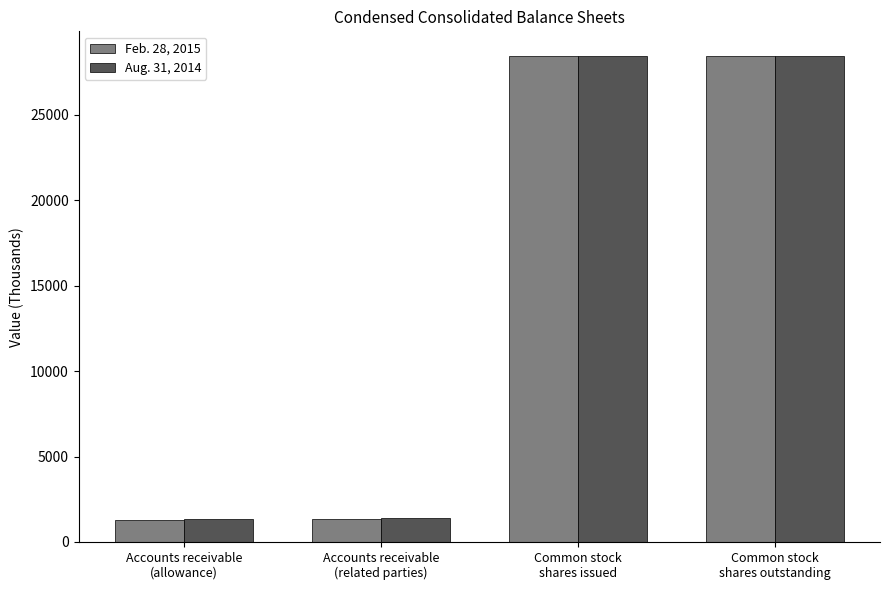

Which series has the largest range (max minus min)?

Feb. 28, 2015